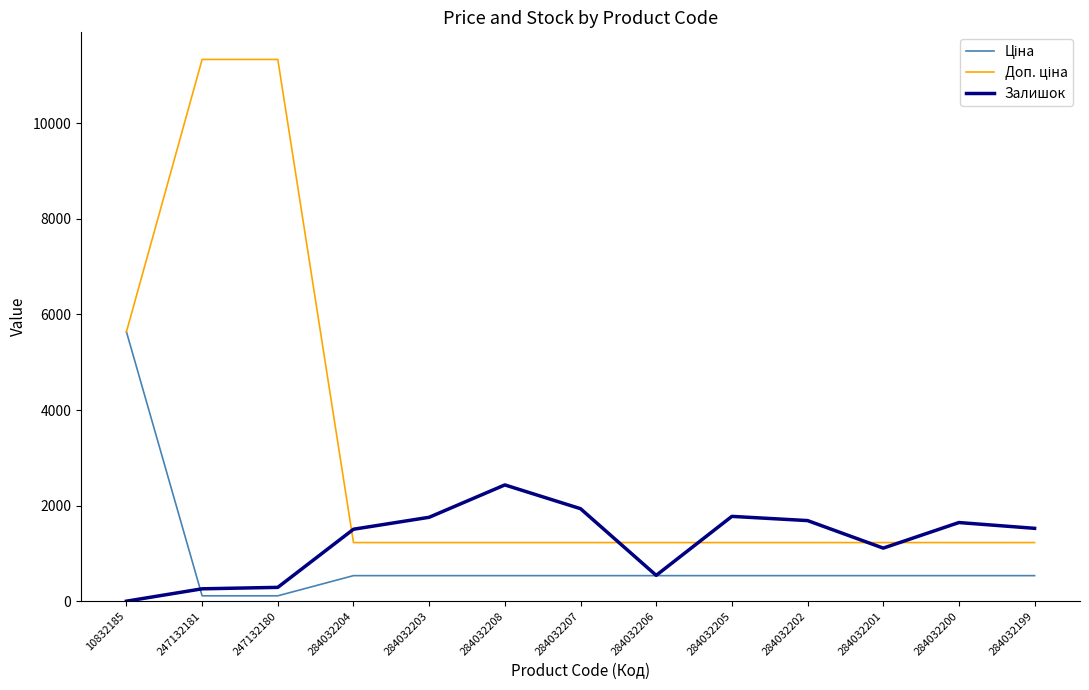

The value of Залишок at 284032201 is 1111.0. True or false?

True